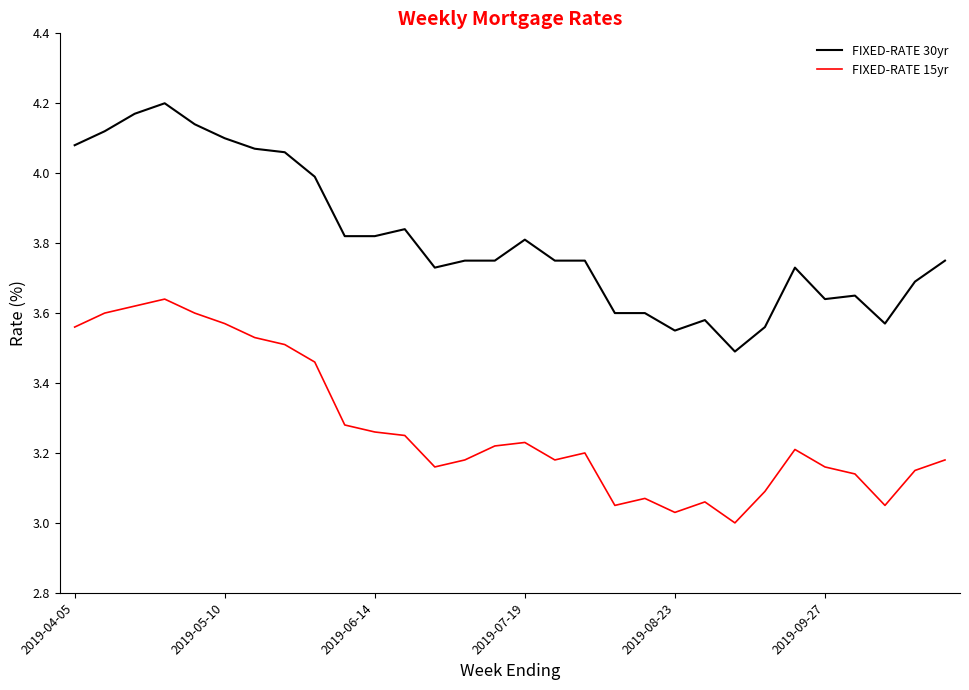

True or false: FIXED-RATE 30yr and FIXED-RATE 15yr intersect in this chart.

False